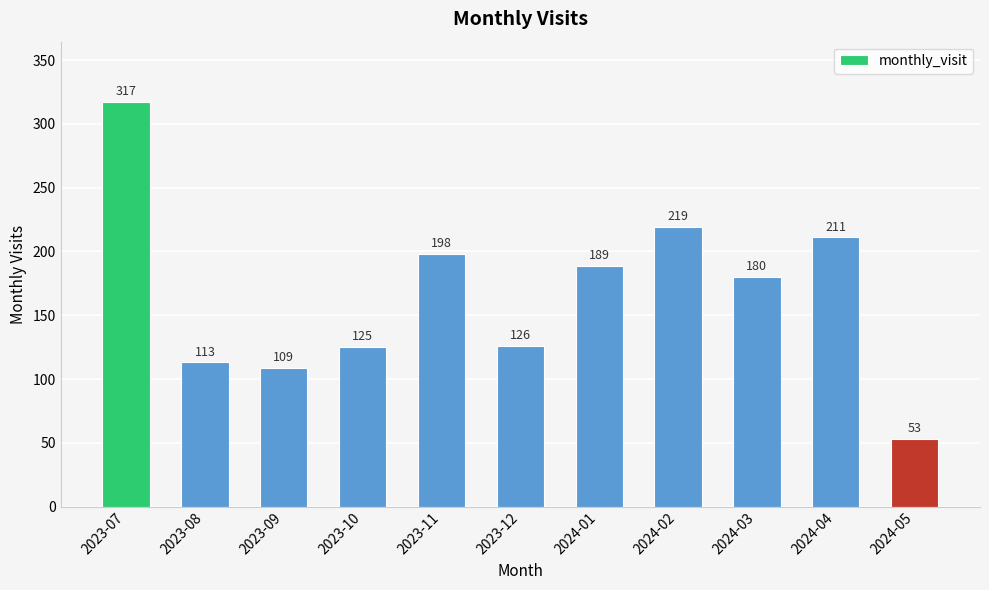

Count the number of data series in this chart.

1